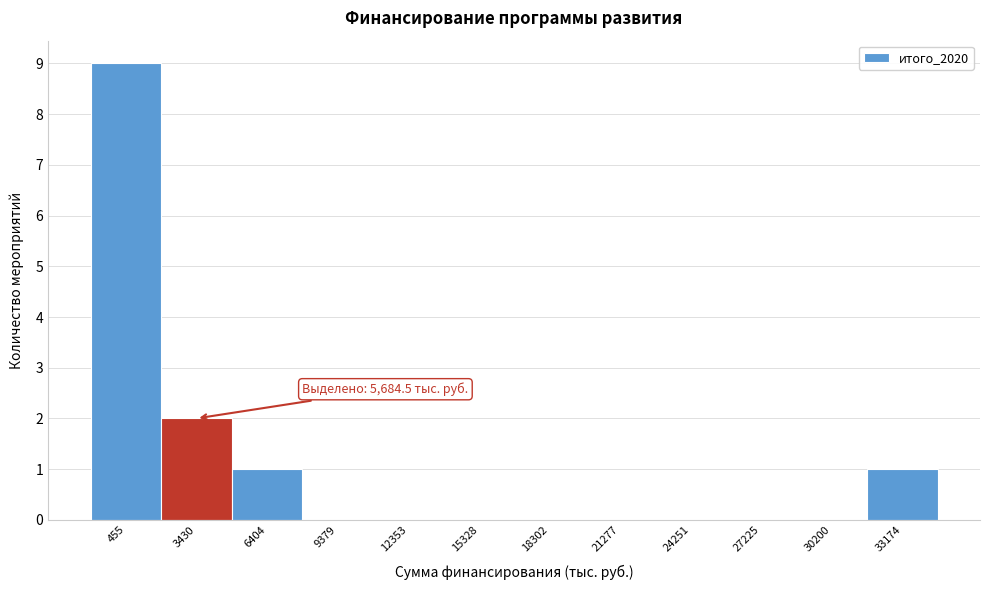

Reading right to left, extract all data points from this chart.

33174=1	30200=0	27225=0	24251=0	21277=0	18302=0	15328=0	12353=0	9379=0	6404=1	3430=2	455=9